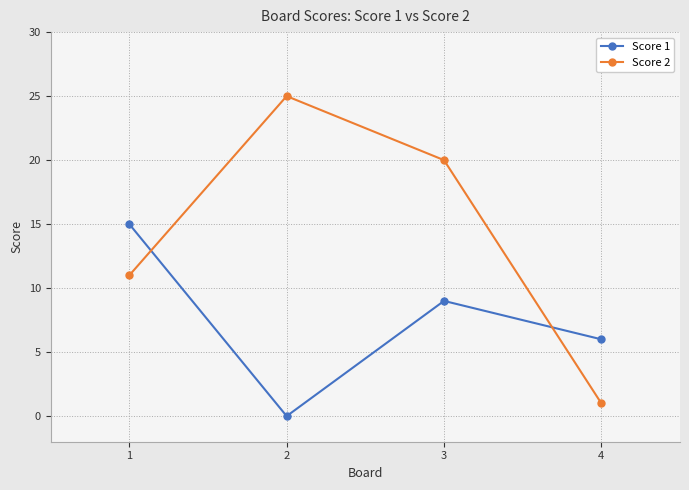

List the labels in order of Score 1 value, largest first.

1, 3, 4, 2